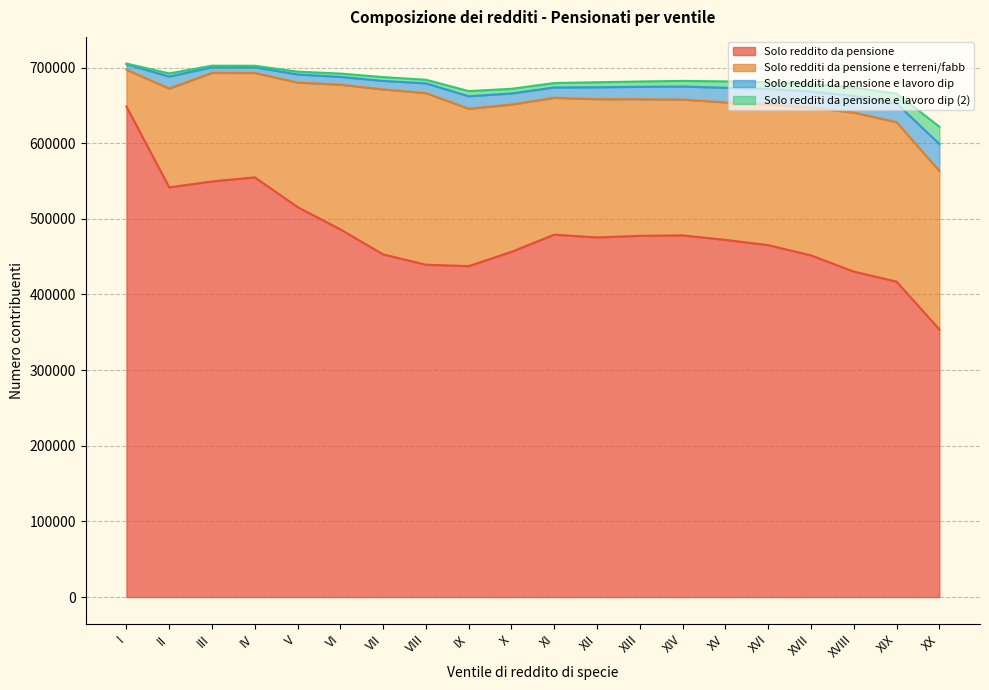

What is the total value across all series at XV?

681638